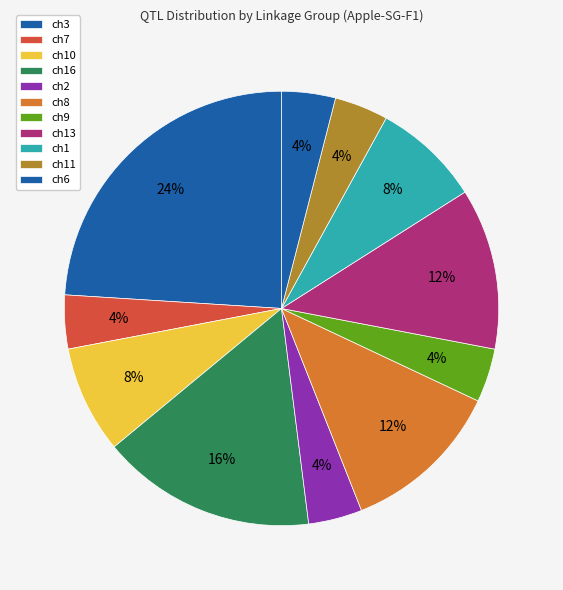

Is ch16 the majority of the pie?

No